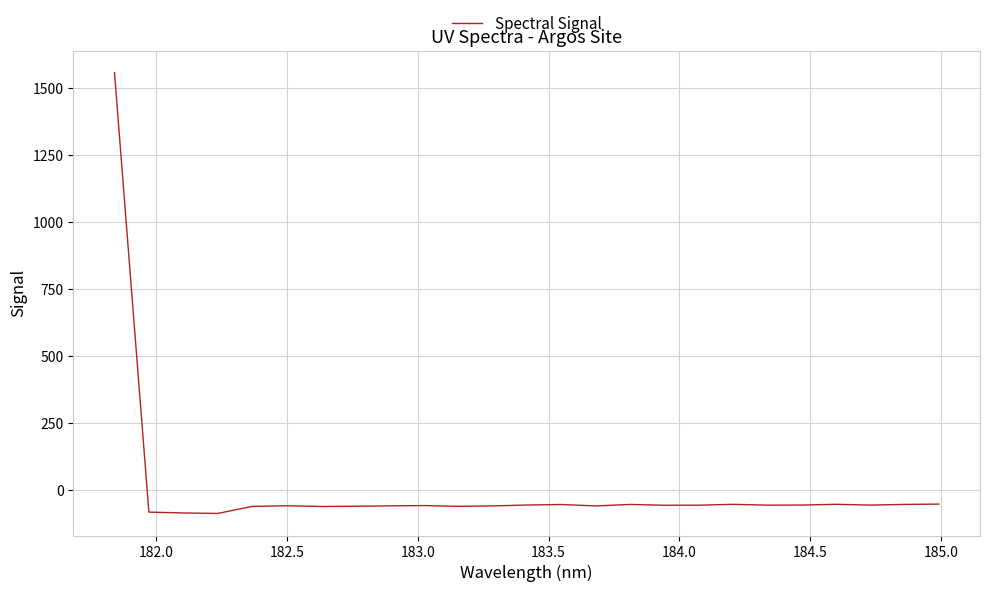

What is the smallest value displayed?

-88.3